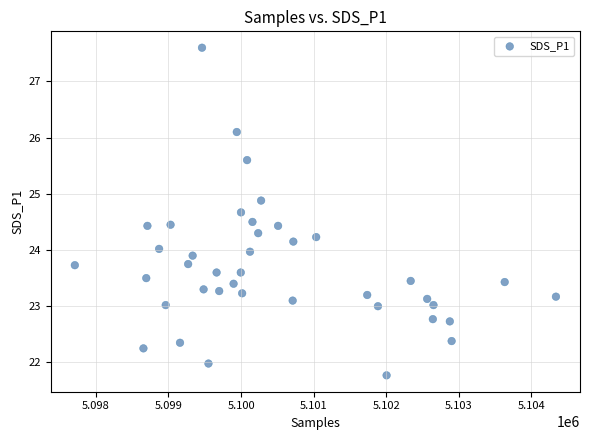

What is the range of Y values (max minus min)?

5.8